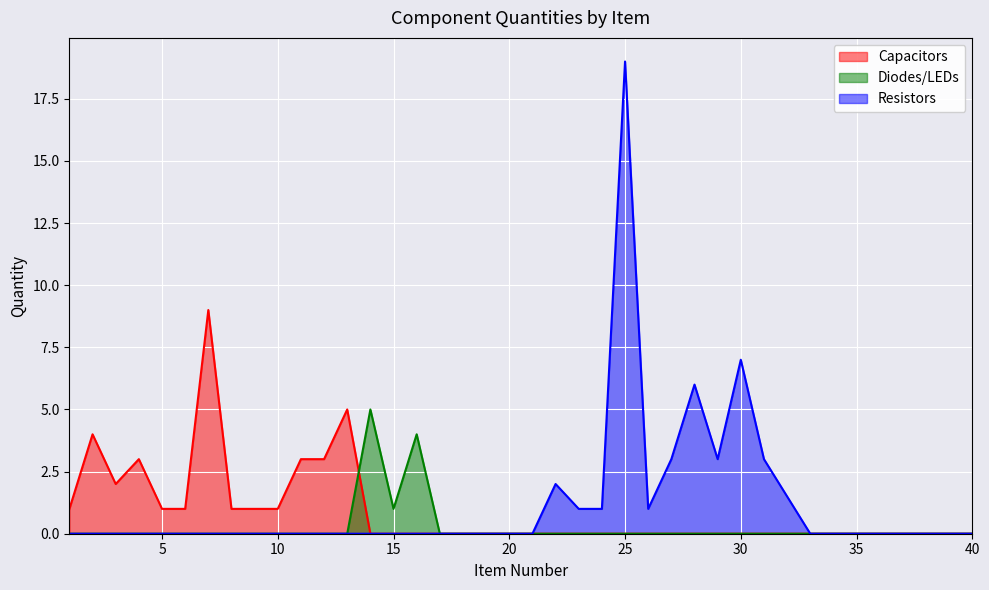

Rank the series by their maximum value, from highest to lowest.

Resistors, Capacitors, Diodes/LEDs